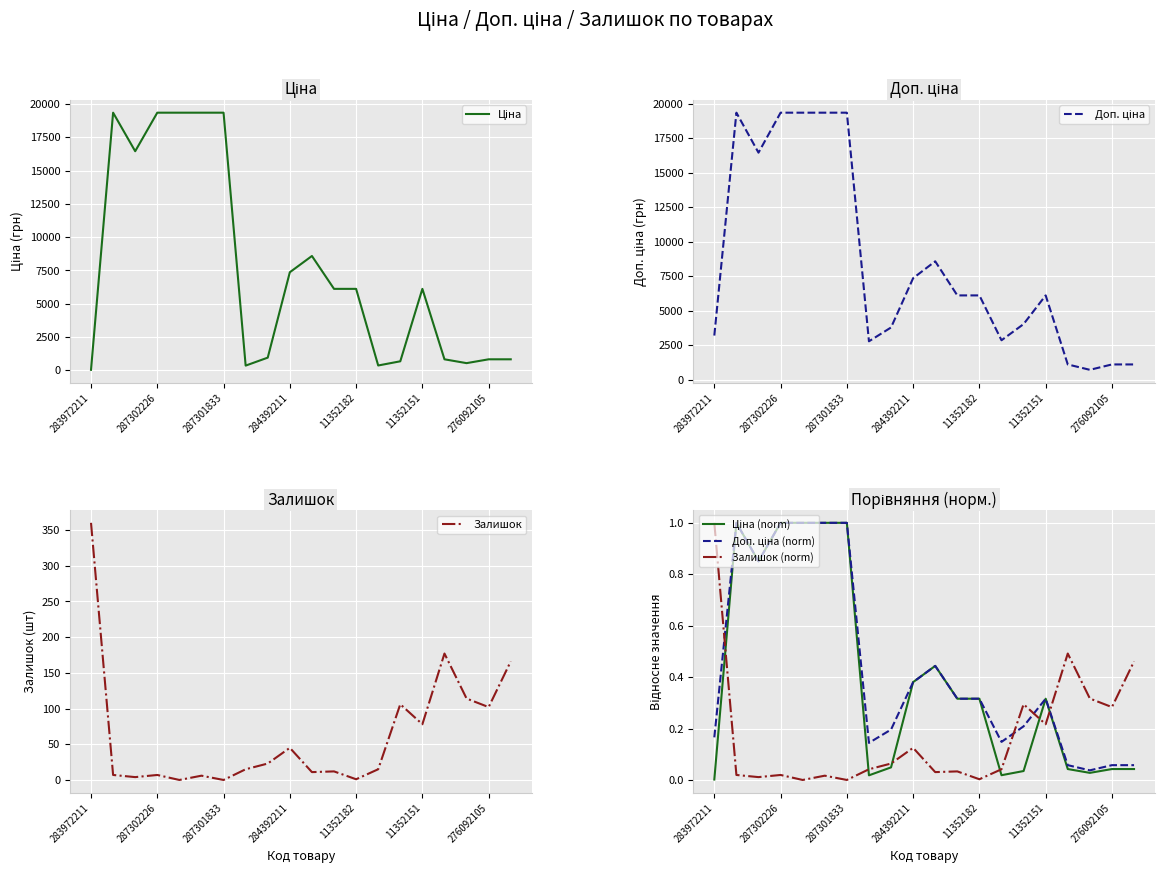

Is it true that Залишок equals 0 at 287301833?

True